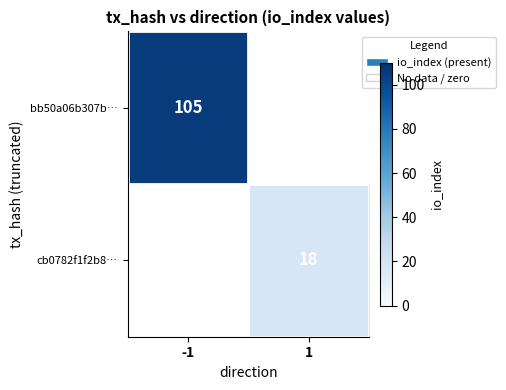

What is the spread (max minus min) of values at 1?

18